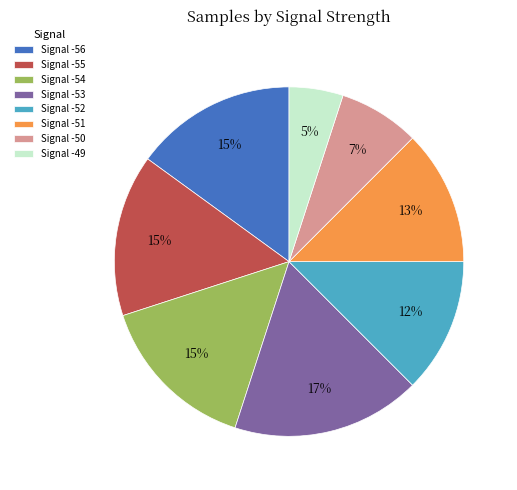

Count the number of slices in the pie.

8